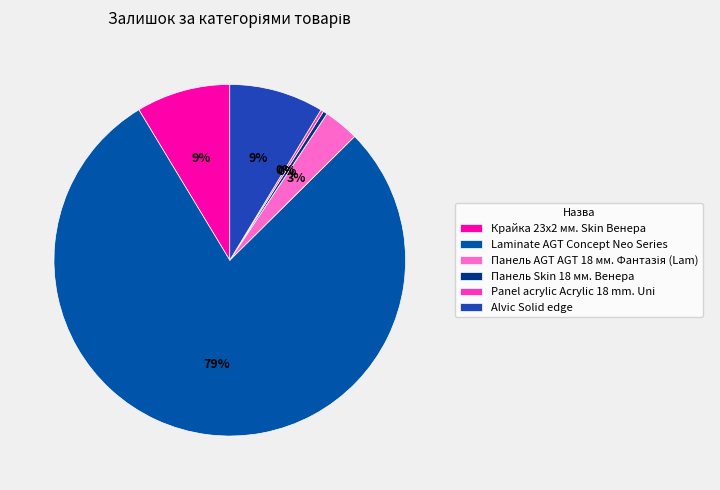

To the nearest percent, what is the average slice percentage?

17%